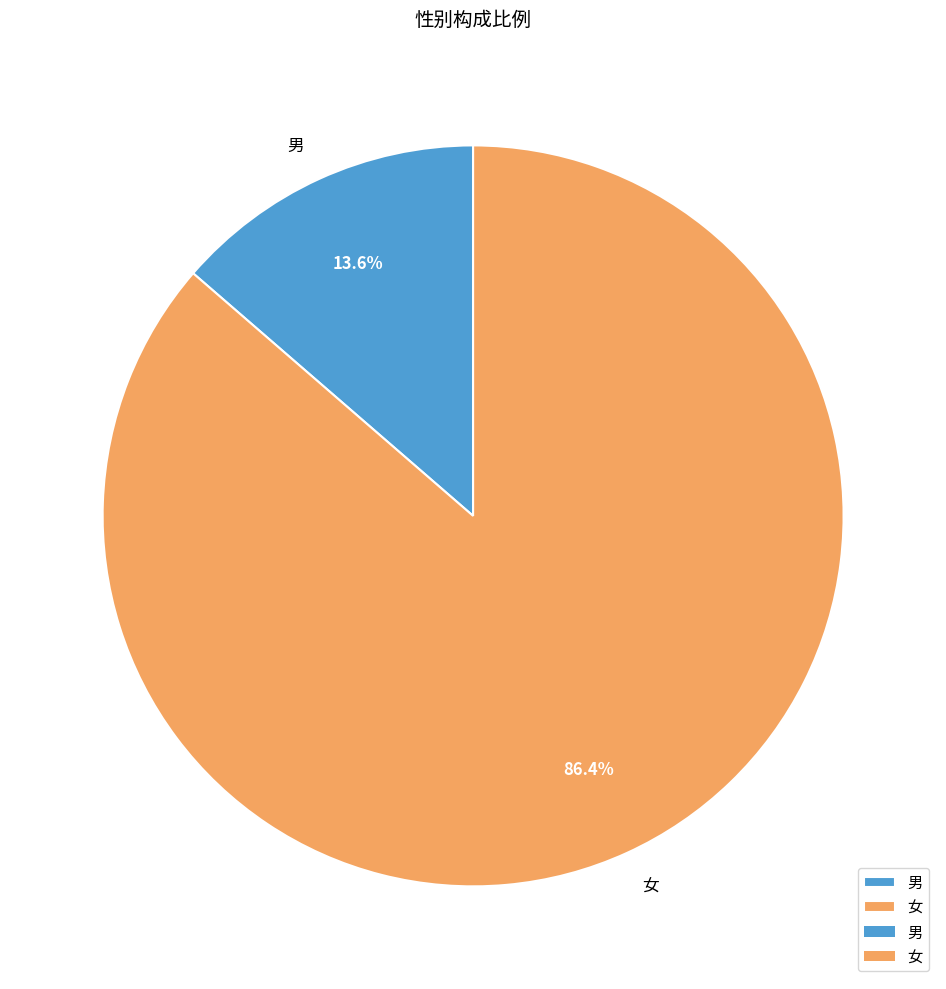

What percentage is NOT represented by 女?

13.6%